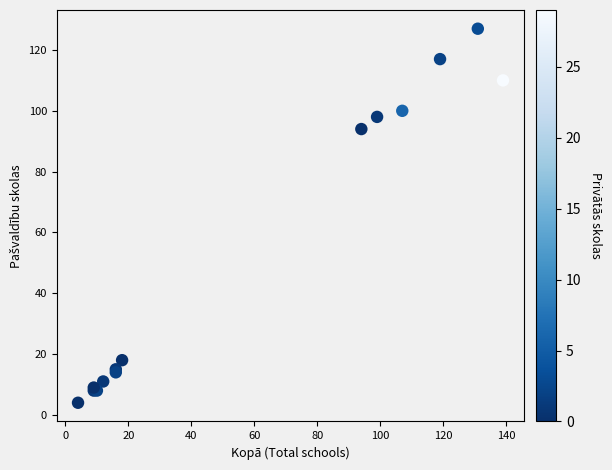

What Y value in the scatter plot is closest to 65?

94